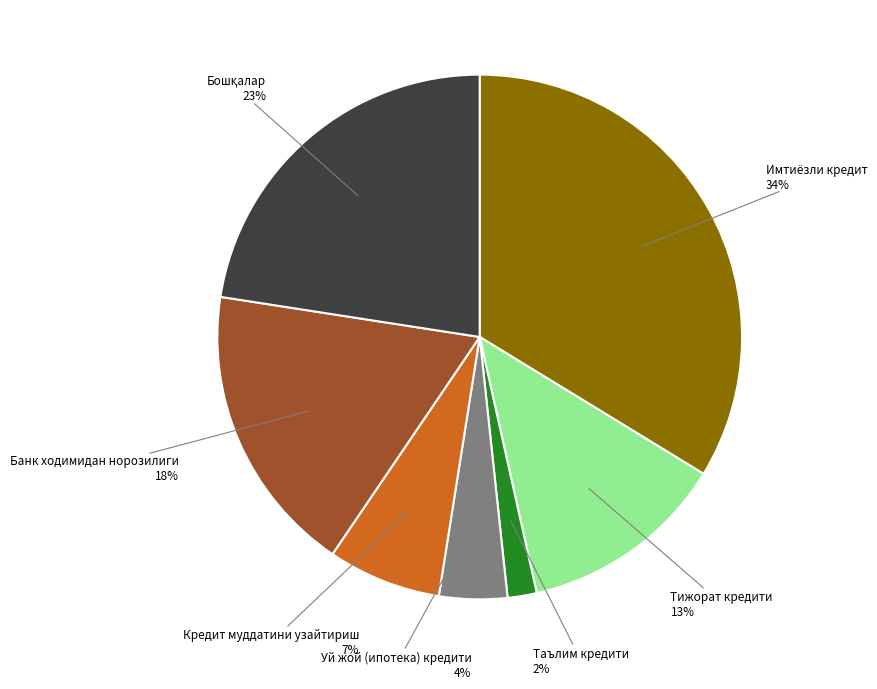

To the nearest percent, what is the average slice percentage?

14%